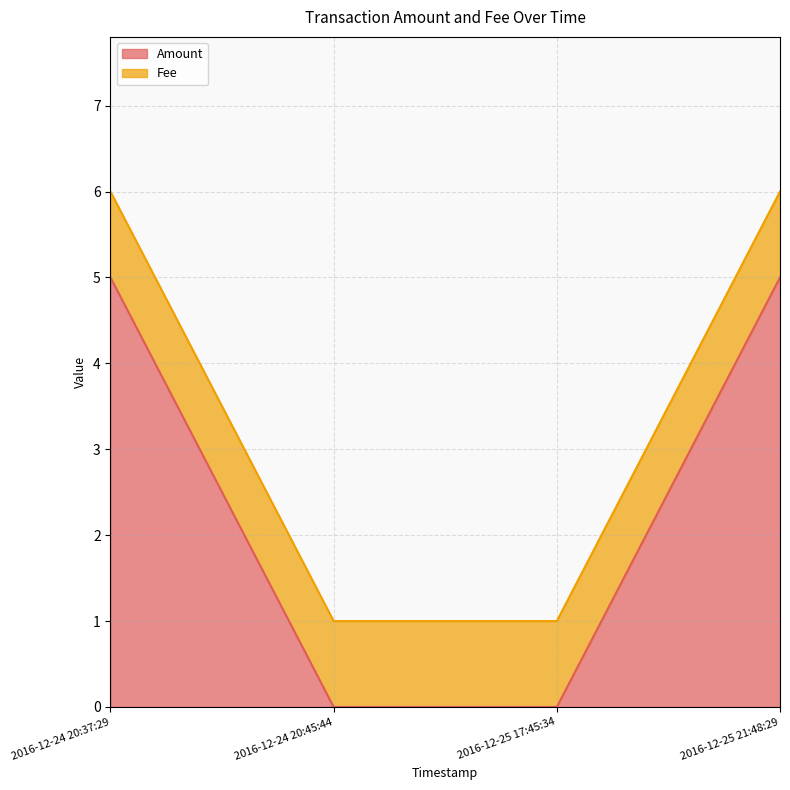

Count the values in the range 0 to 5.

4